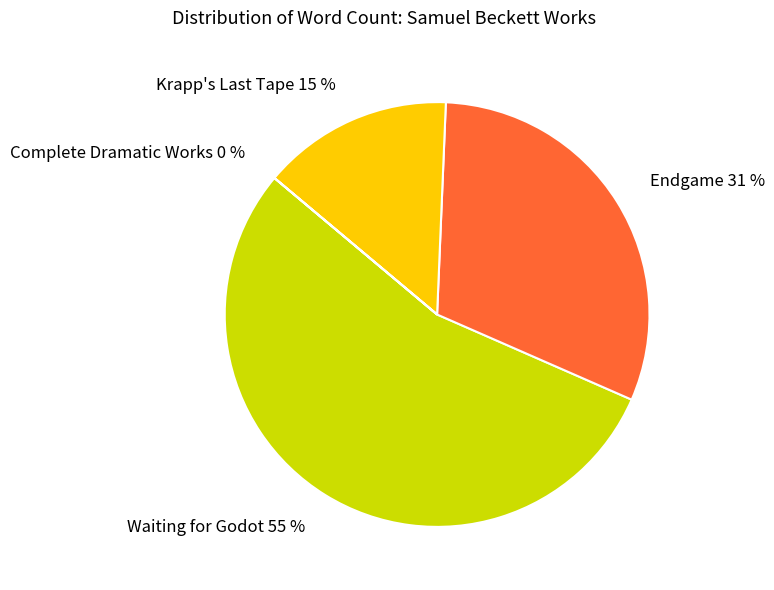

Is it true that Endgame is 31% of the pie?

True